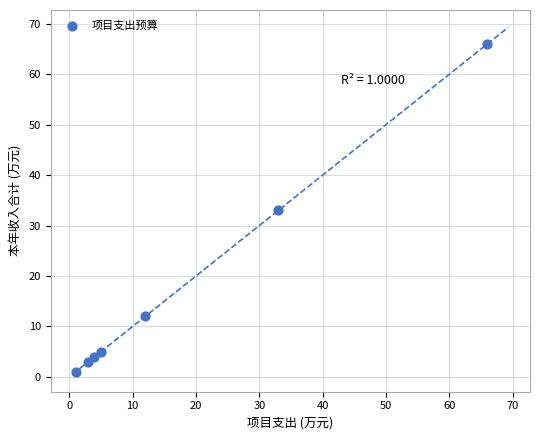

What is the range of Y values (max minus min)?

65.0